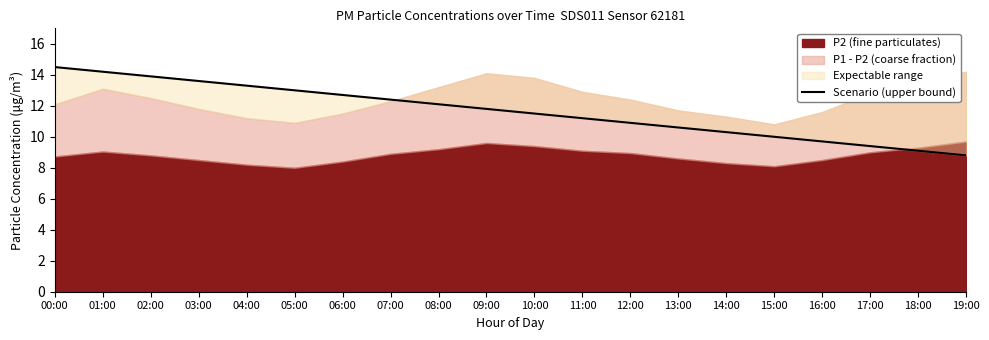

What is the maximum value shown in the chart?

14.5